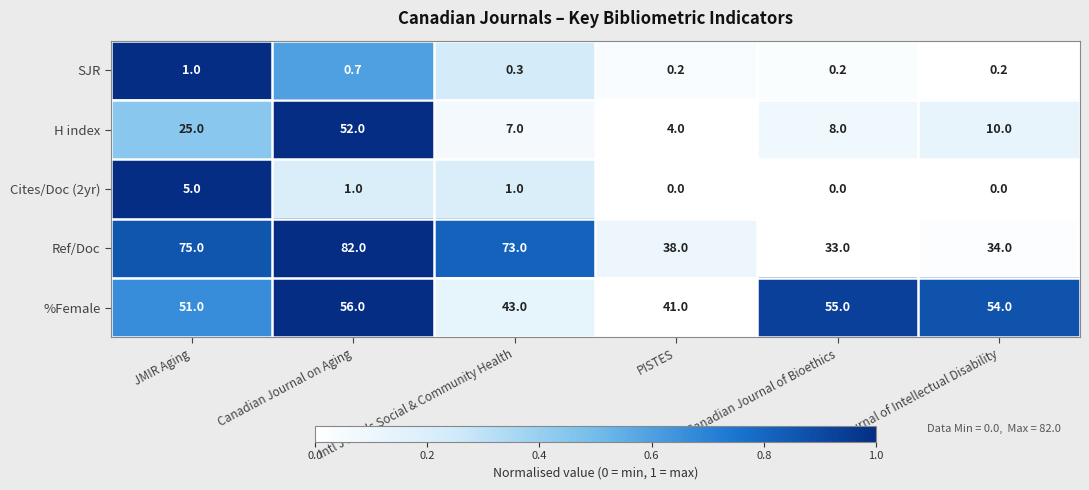

What is the average value of the Cites/Doc (2yr) series?

1.2